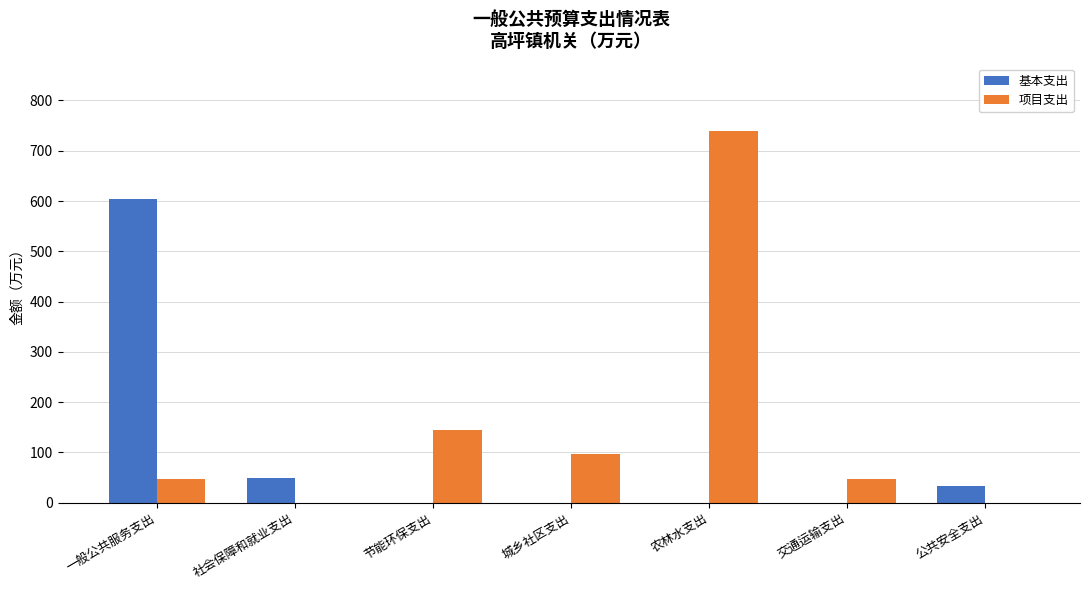

What is the approximate value of 项目支出 at 节能环保支出?

144.0